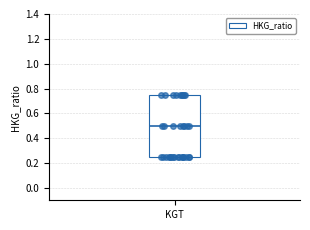

Read this box plot against the y-axis: the position of the median line, the range covered by the box, and the ends of both whiskers. The values are not printed on the chart, so give them approximately, as read against the axis.

median 0.50, box 0.26 to 0.76, whiskers 0.26 to 0.76